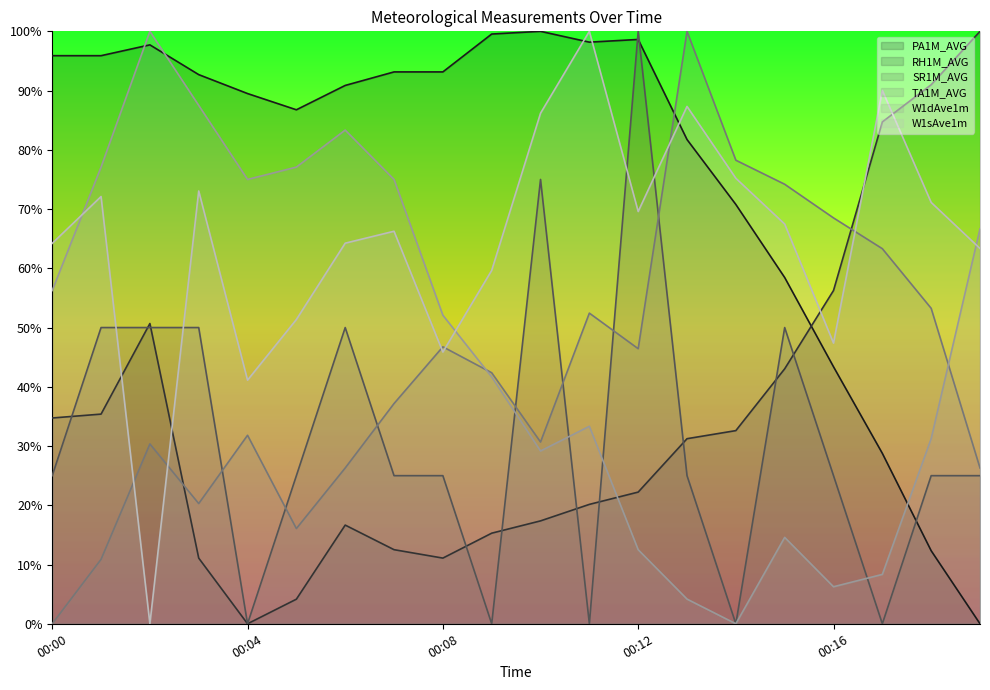

Is it true that RH1M_AVG equals 28.8 at 00:11?

False